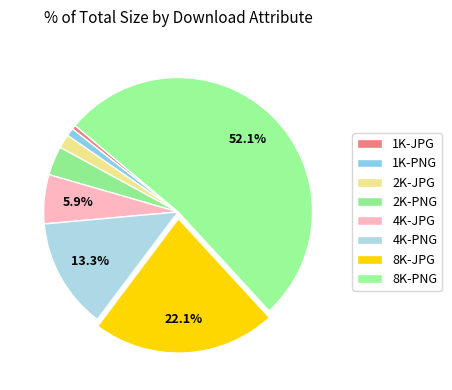

What is the majority slice?

8K-PNG